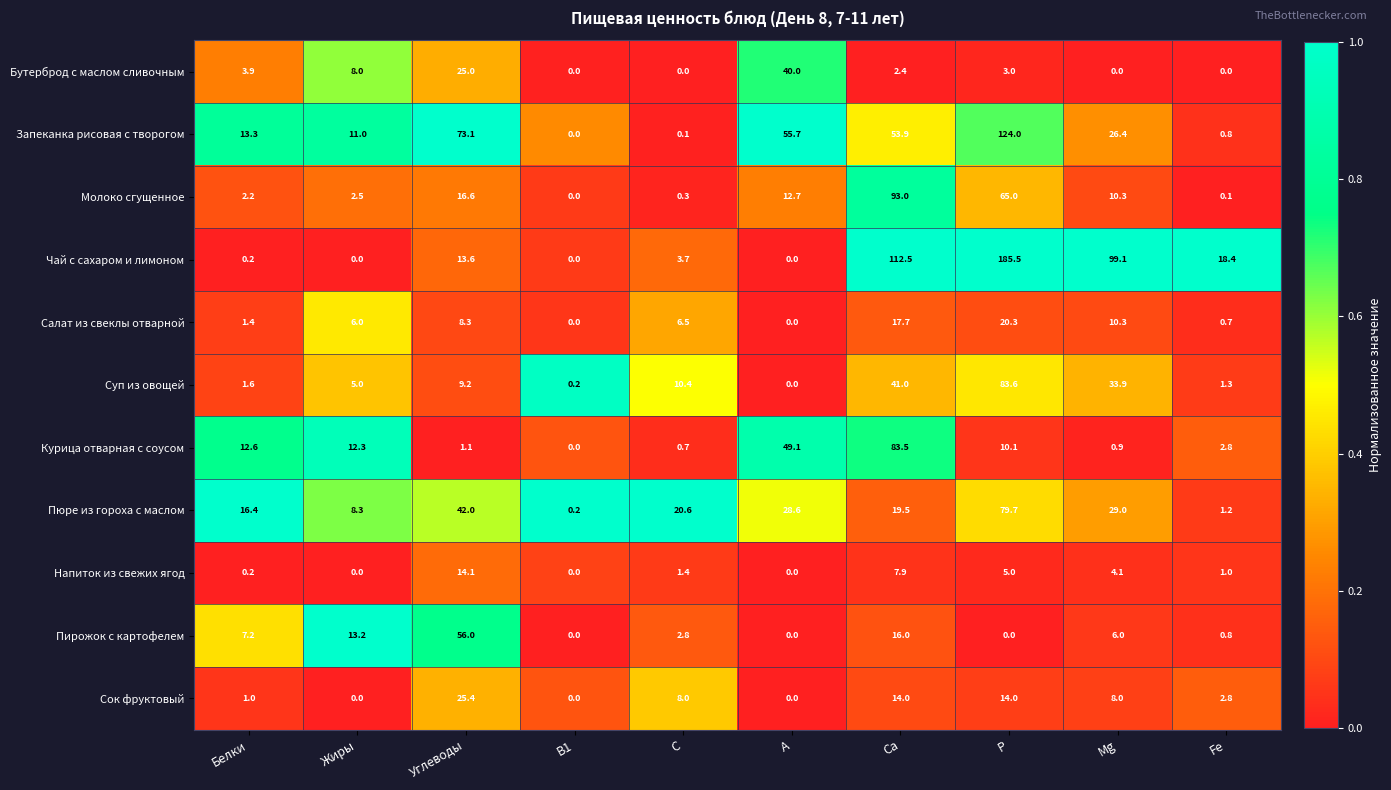

Which category has the highest value in the Сок фруктовый series?

Углеводы